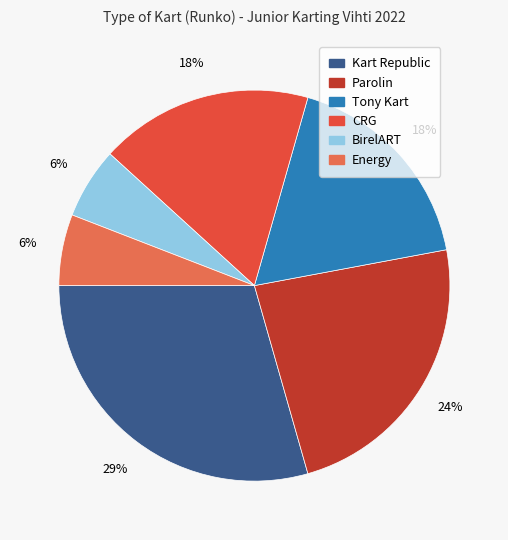

Does Kart Republic account for over 50% of the chart?

No